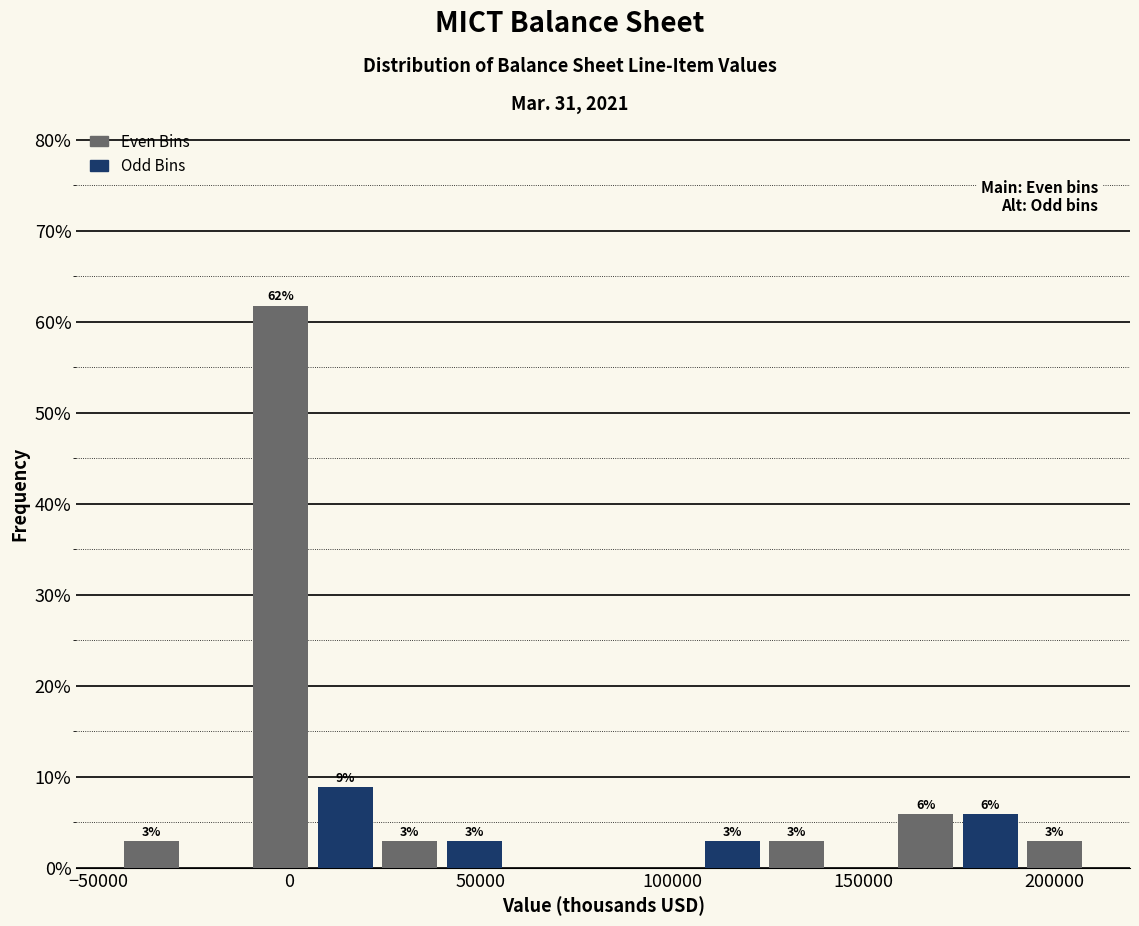

Around what value on the x-axis is the tallest bar? Give the approximate position of its centre, as read against the axis.

0